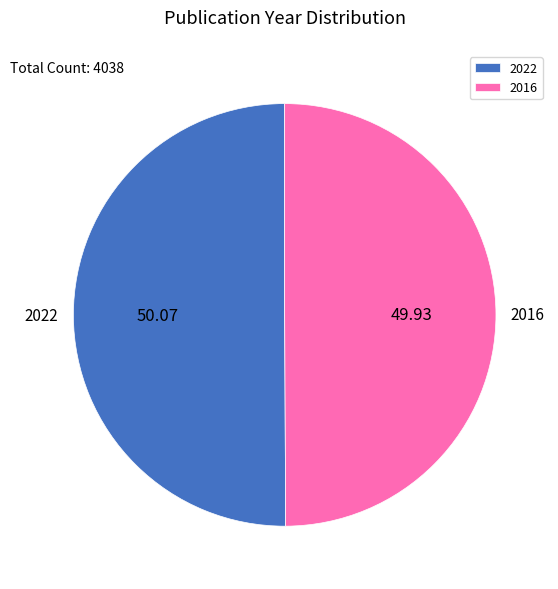

Combined, do 2016 and 2022 account for over 50%?

Yes